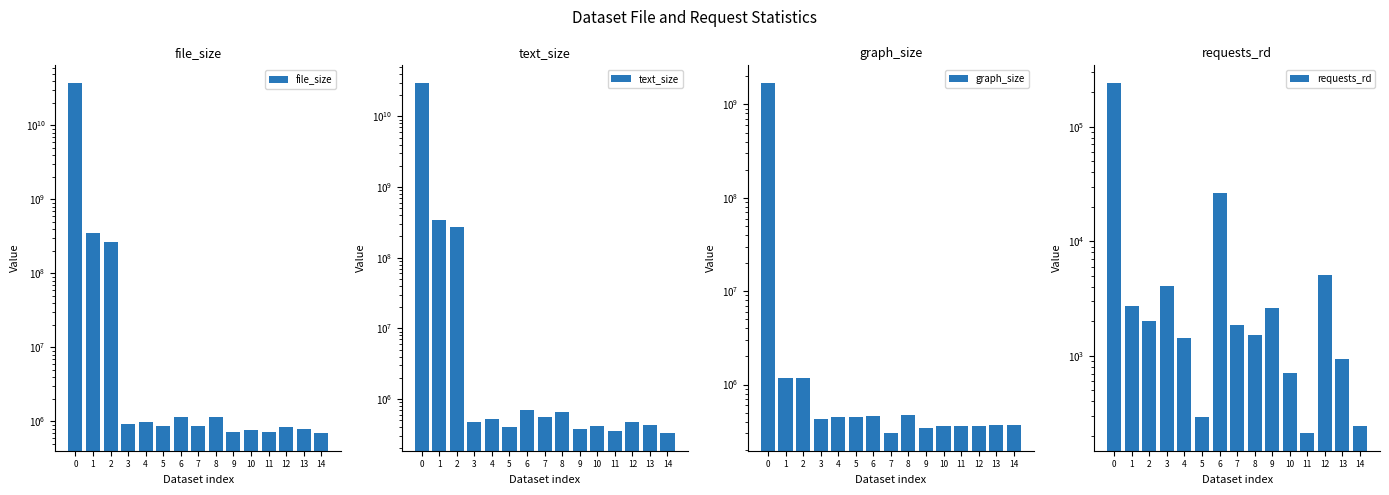

List the labels in order of file_size value, smallest first.

14, 9, 11, 10, 13, 12, 5, 7, 3, 4, 8, 6, 2, 1, 0